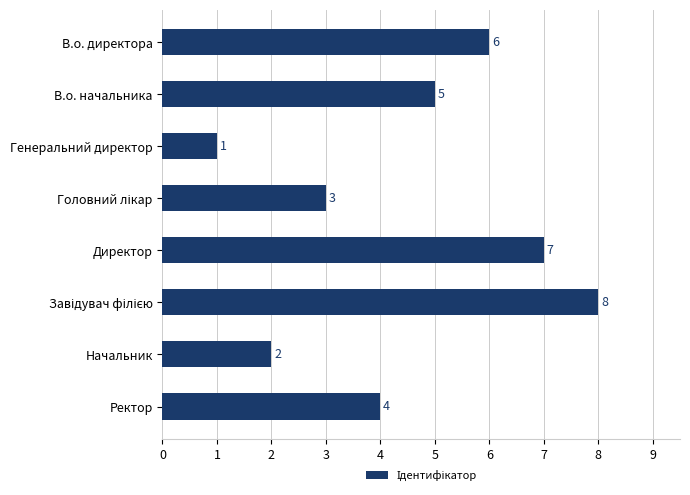

Reading top to bottom, list all the values displayed in this chart.

6	5	1	3	7	8	2	4